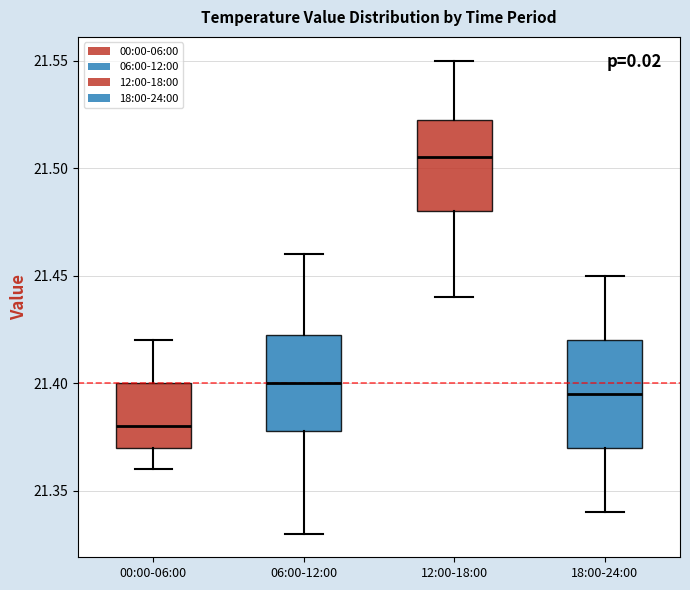

Which box has the highest median line?

12:00-18:00